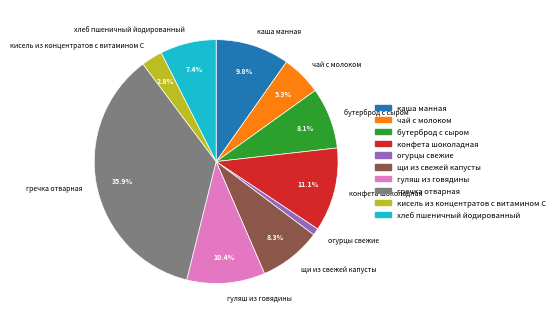

The конфета шоколадная slice represents 3% of the pie. True or false?

False